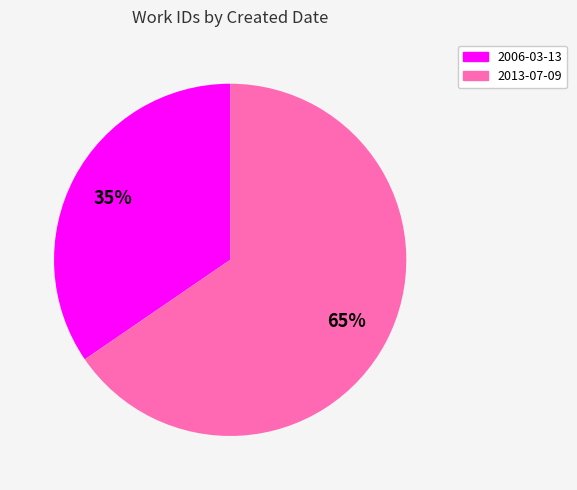

Which has a higher value, 2006-03-13 or 2013-07-09?

2013-07-09